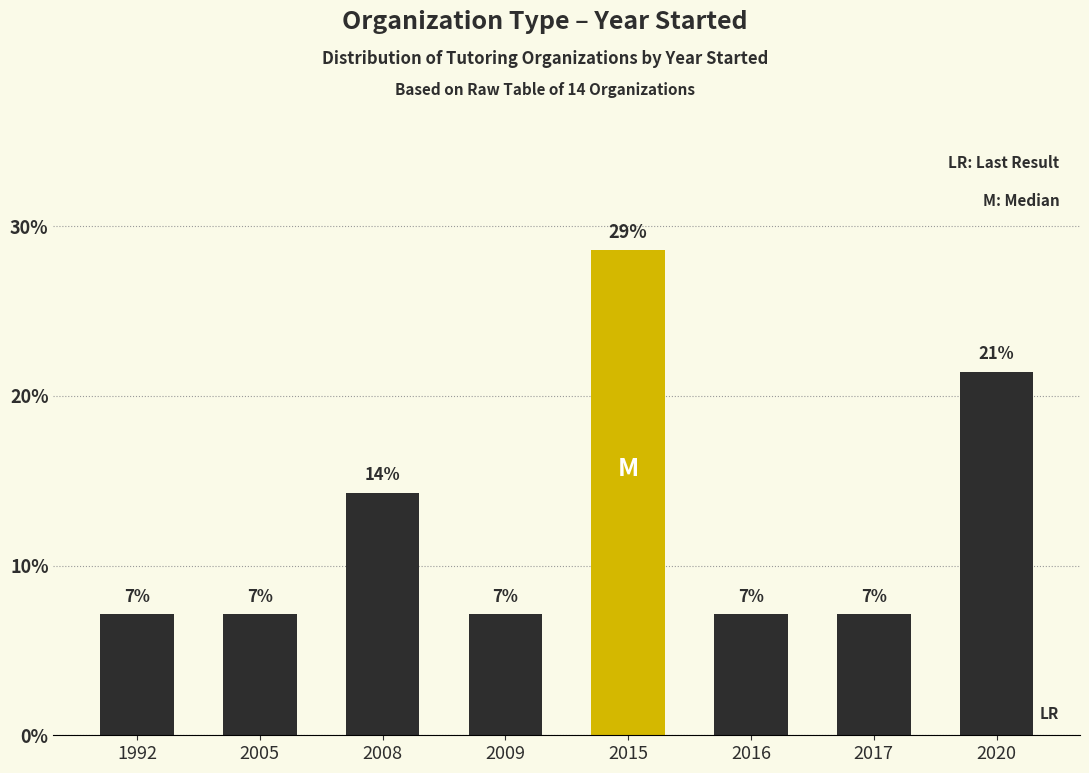

Rank the categories by value from highest to lowest.

2015, 2020, 2008, 1992, 2005, 2009, 2016, 2017